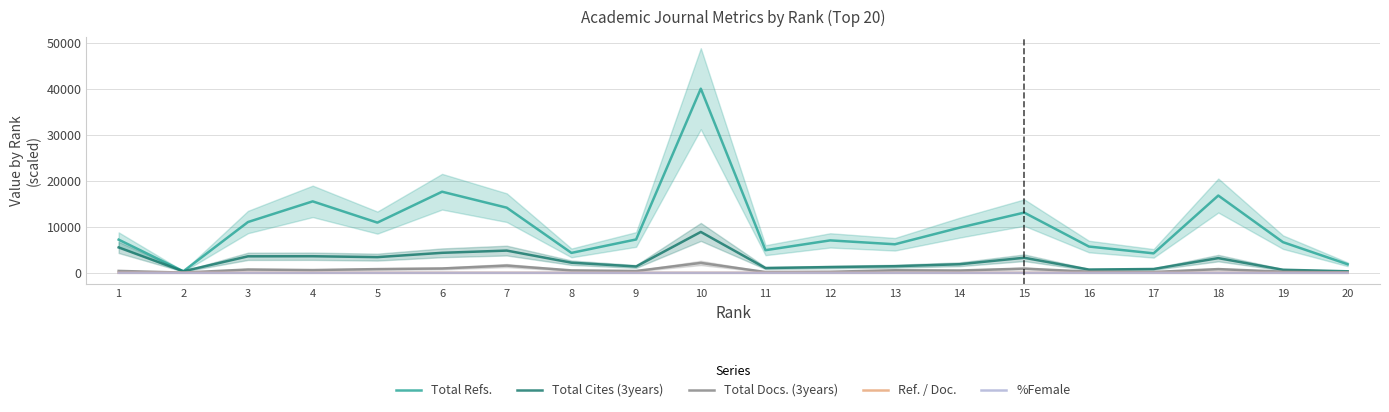

Reading right to left, what are all the values shown in this chart?

Total Refs.: 1859.0	6676.0	16830.0	4239.0	5723.0	13113.0	9832.0	6216.0	7063.0	4926.0	40106.0	7264.0	4336.0	14187.0	17663.0	10935.0	15561.0	11063.0	331.0	7224.0
Total Cites (3years): 334.0	668.0	3200.0	831.0	705.0	3276.0	1866.0	1436.0	1249.0	1039.0	8902.0	1377.0	2204.0	4841.0	4355.0	3417.0	3611.0	3593.0	330.0	5529.0
Total Docs. (3years): 84.0	245.0	812.0	178.0	253.0	920.0	501.0	558.0	227.0	175.0	2154.0	402.0	528.0	1572.0	946.0	810.0	603.0	721.0	49.0	417.0
Ref. / Doc.: 0.8	0.7	0.4	0.7	0.3	0.3	0.4	0.3	0.7	0.7	0.6	0.4	0.2	0.3	0.6	0.3	0.8	0.4	0.5	0.5
%Female: 0.0	0.0	0.8	0.0	0.2	0.3	0.4	0.2	0.0	0.0	0.0	0.2	0.4	0.8	0.1	0.6	0.3	0.3	0.0	0.1